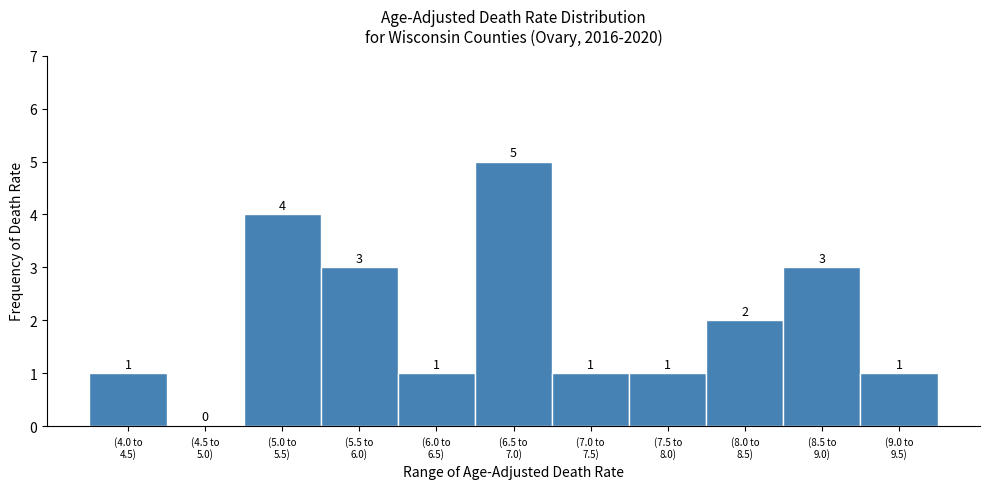

What is the maximum value shown in the chart?

5